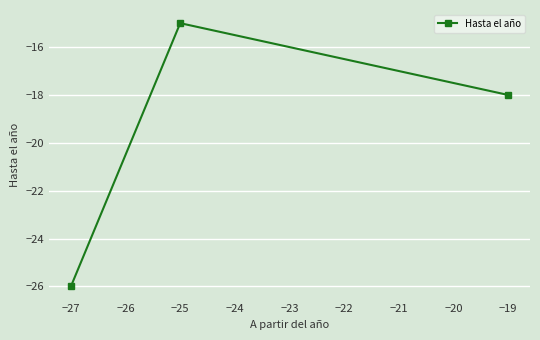

The value at −25 is -6. True or false?

False